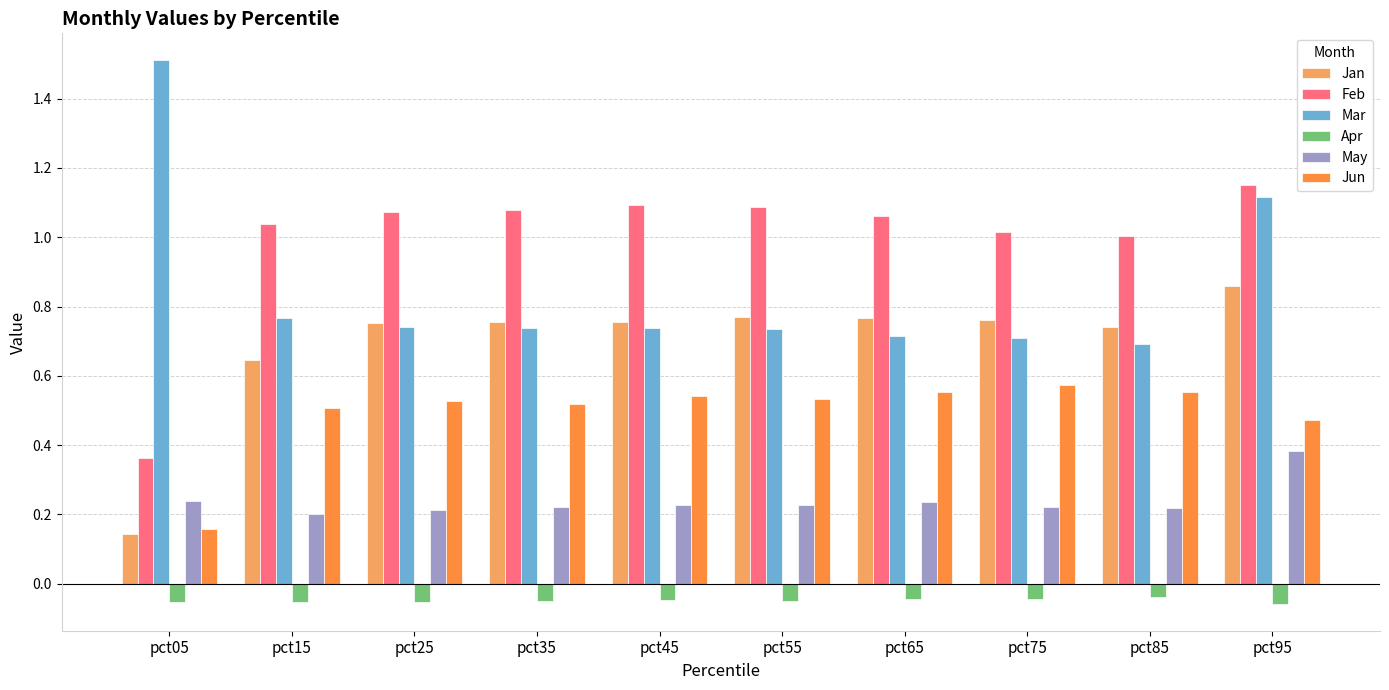

What are all the series names shown in the legend?

Jan, Feb, Mar, Apr, May, Jun